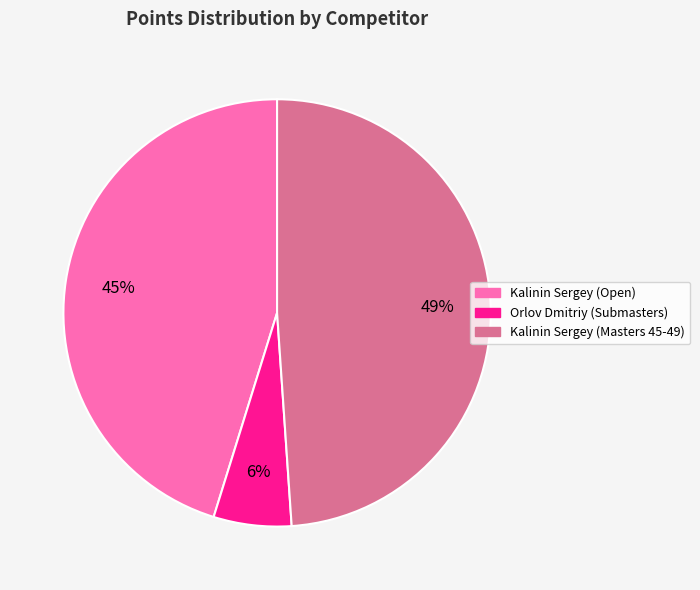

Is there any slice that represents more than half of the pie?

No